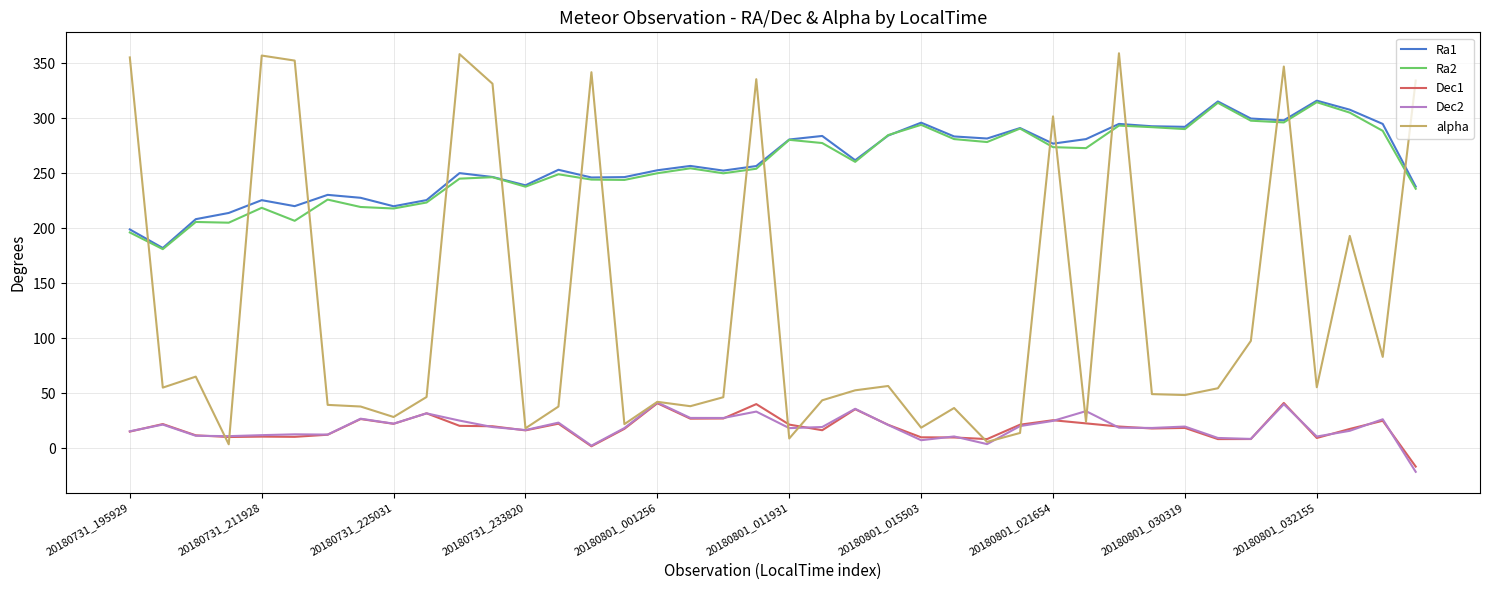

Does the chart have visible grid lines?

Yes